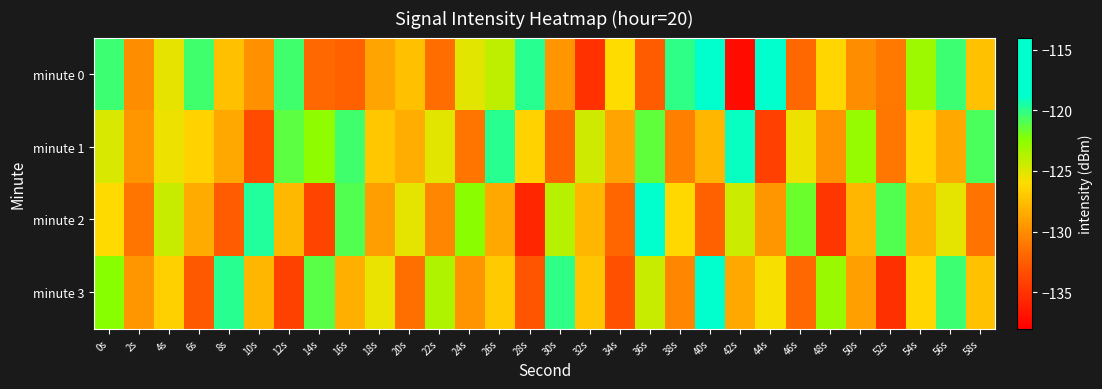

At which category does the chart reach its peak across all series?

44s